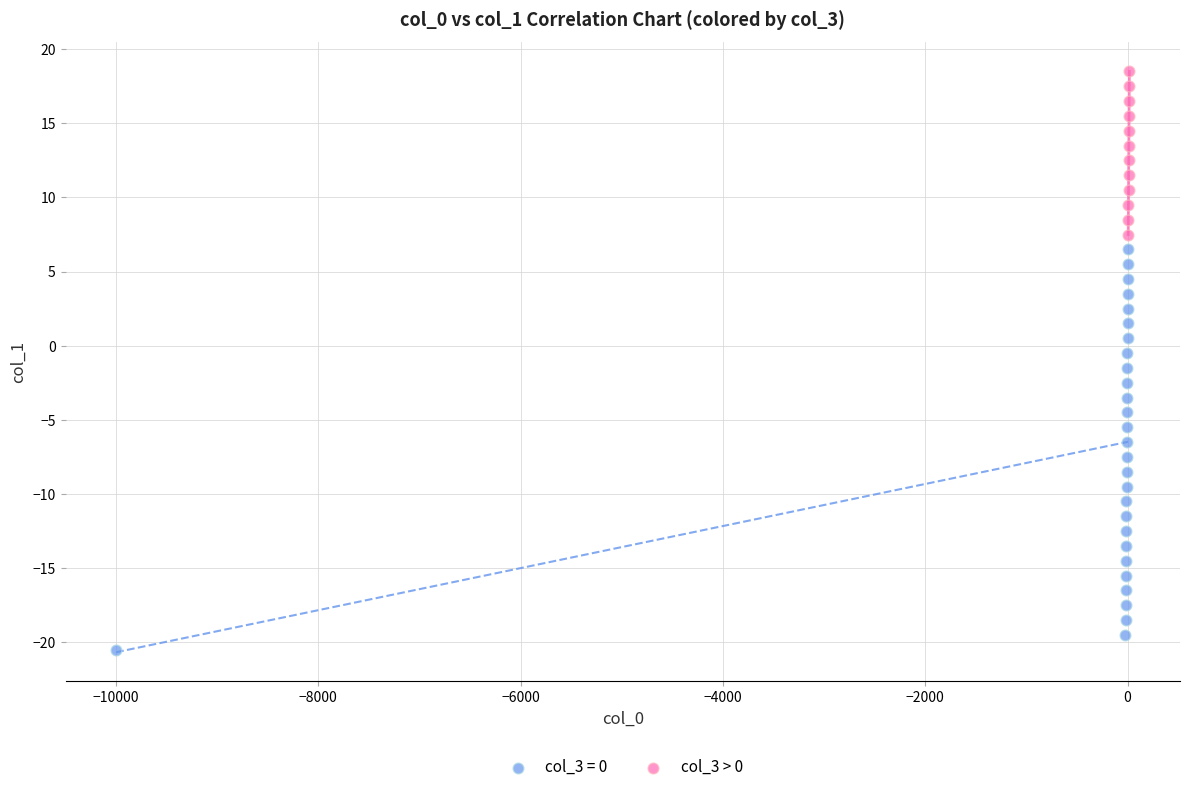

Which series contains the lowest Y value?

col_3 = 0